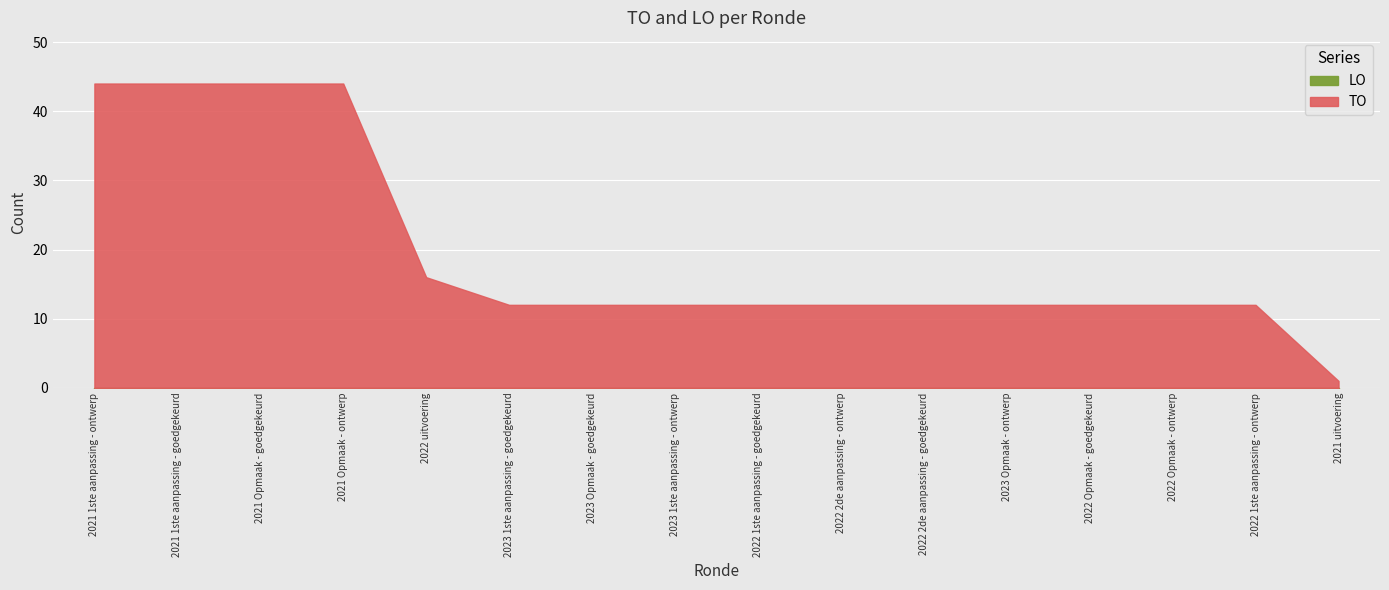

What is the total value across all series at 2023 1ste aanpassing - goedgekeurd?

12